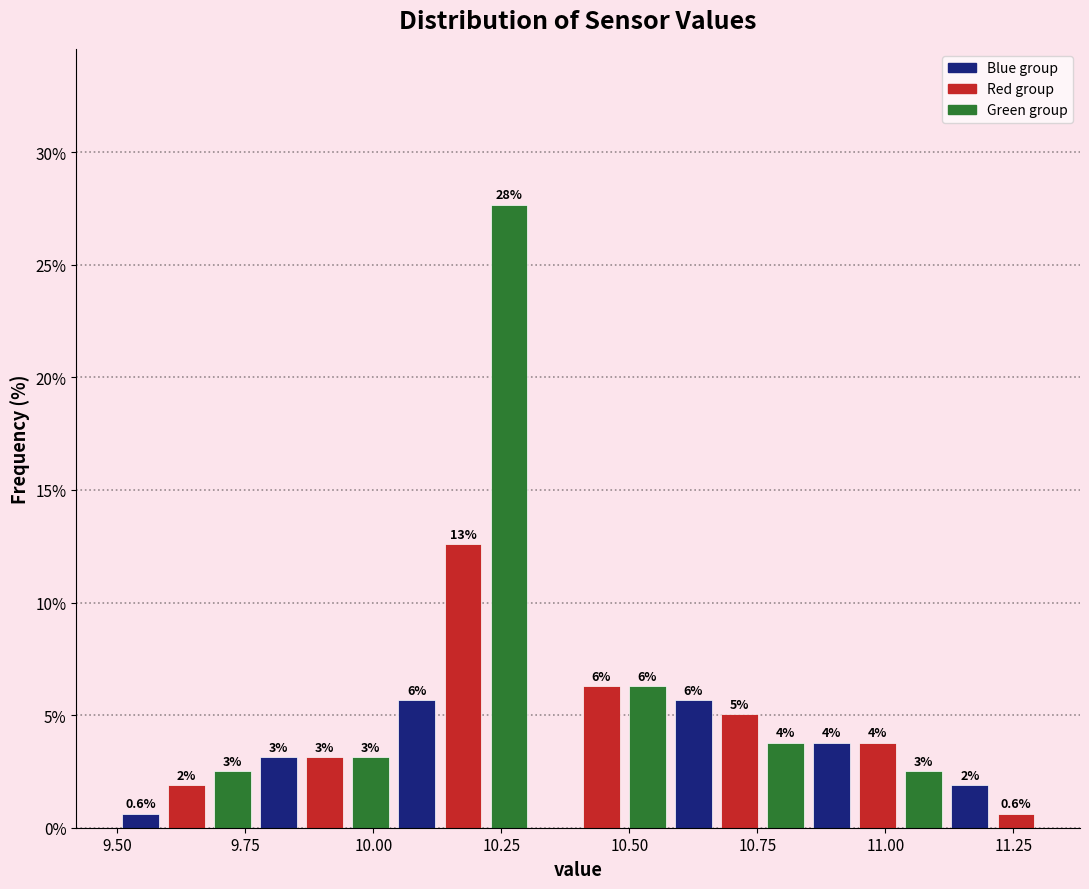

Around what value on the x-axis is the tallest bar? Give the approximate position of its centre, as read against the axis.

10.25